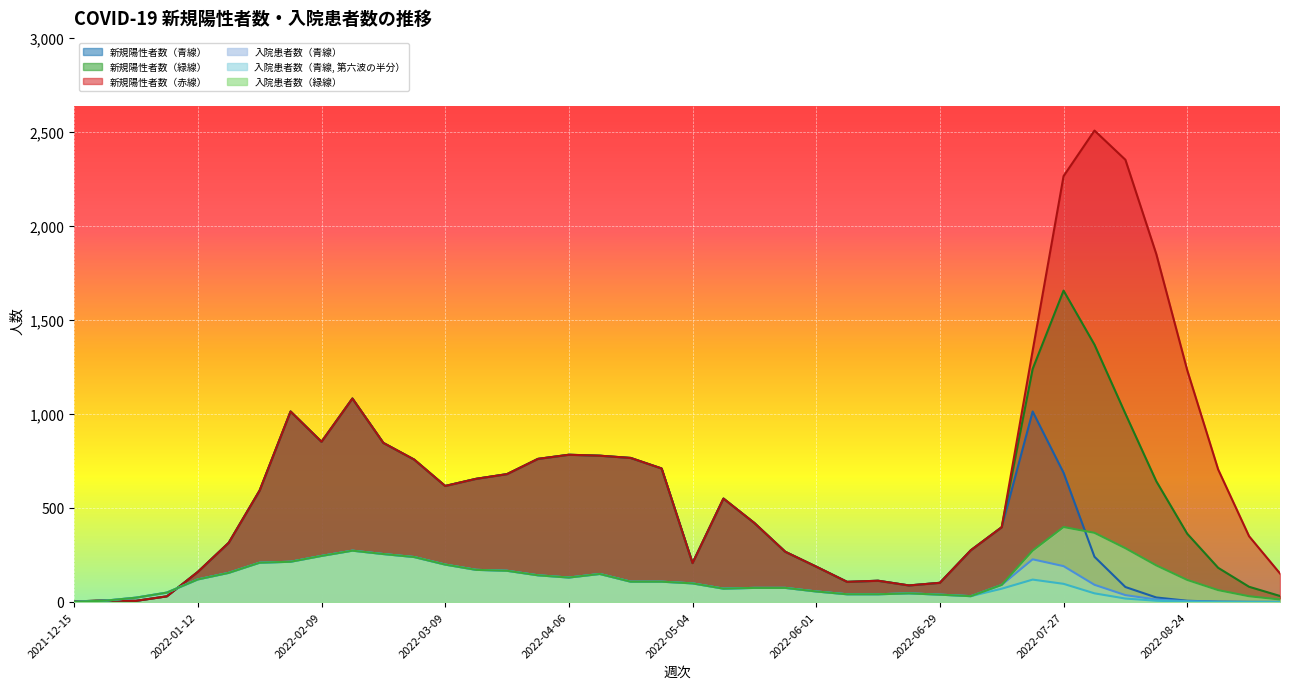

Which series has the largest range (max minus min)?

新規陽性者数（赤線）